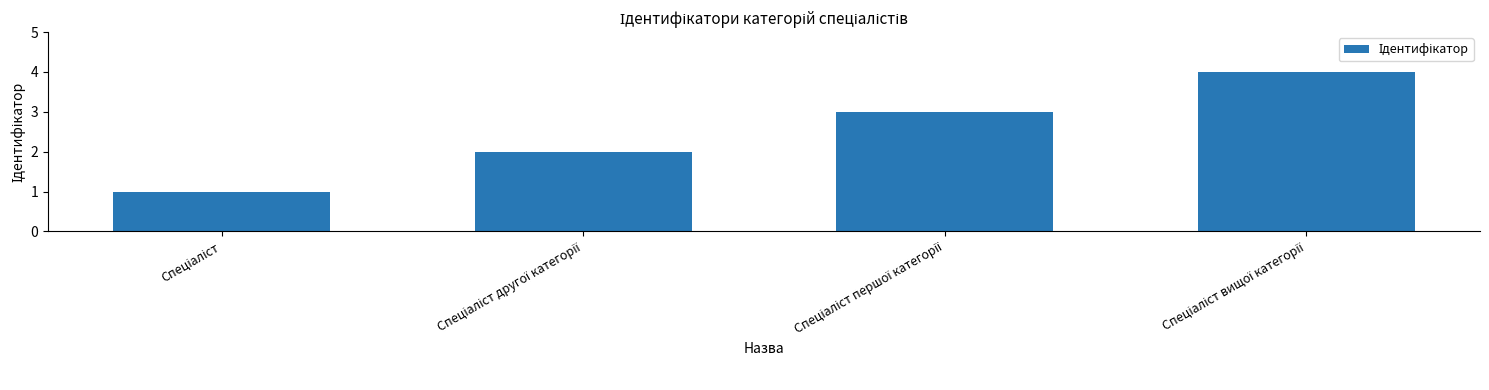

What is the greatest value displayed?

4